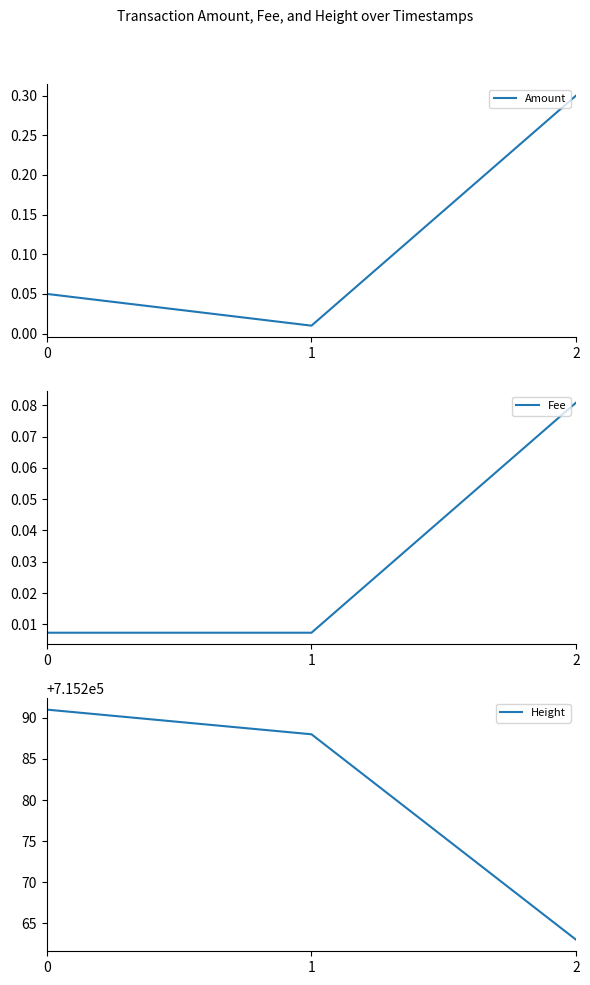

True or false: Height has a value of 715288.0 at 1.

True